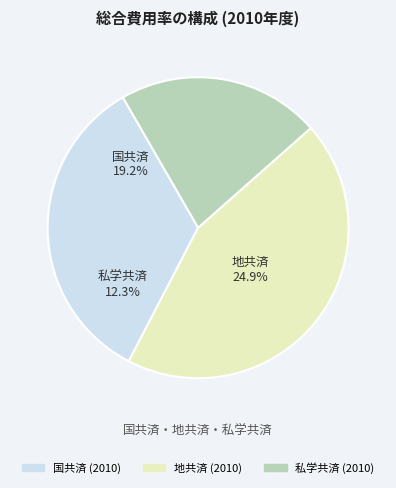

Which has a higher value, 4 or 2?

4